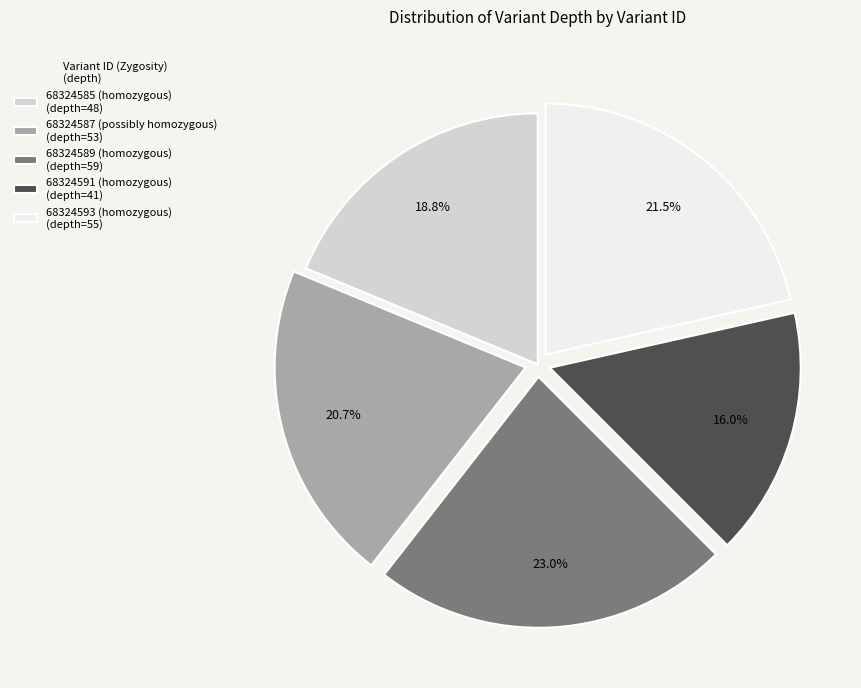

Which category has the smallest portion of the pie?

68324591 (homozygous)